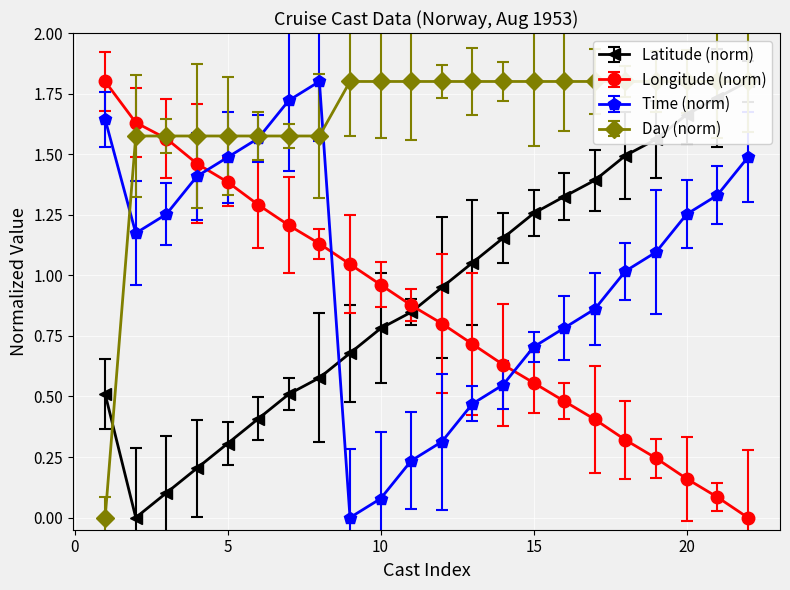

What is the sum of the Longitude values at 14 and 8?

1.8